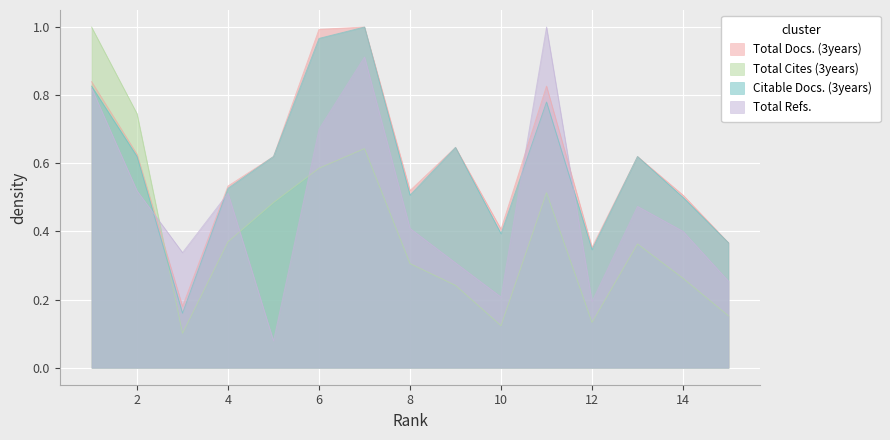

What is the difference between the maximum and minimum values in the Total Cites (3years) series?

0.9